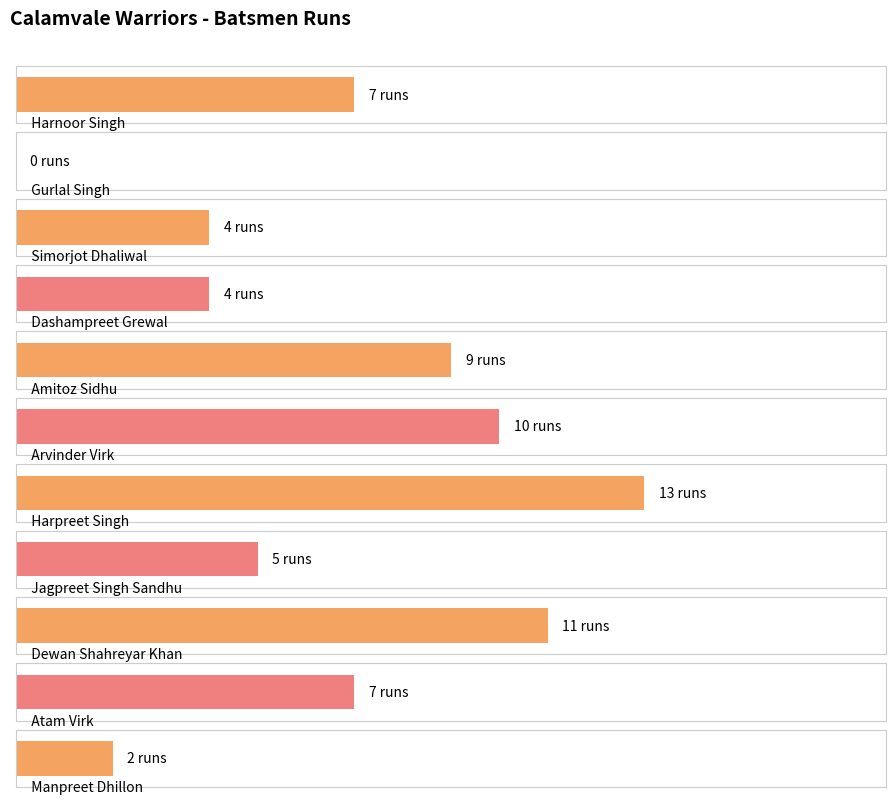

How many bars are there in total?

11